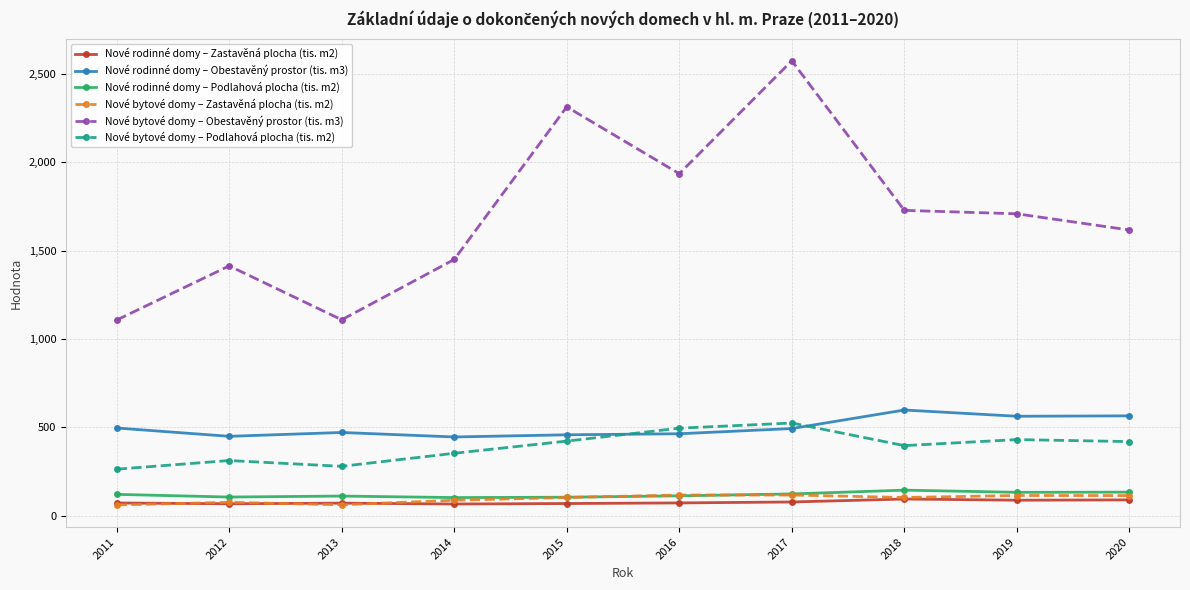

What is the spread (max minus min) of values at 2011?

1046.1